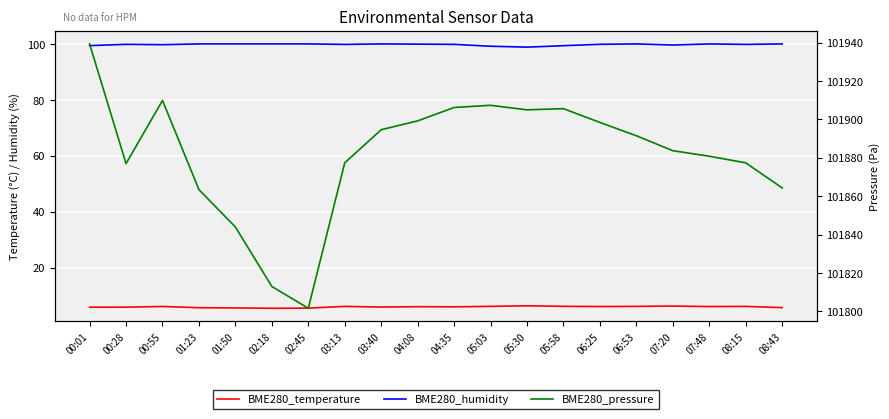

Where is BME280_humidity nearest to the value 99?

05:30